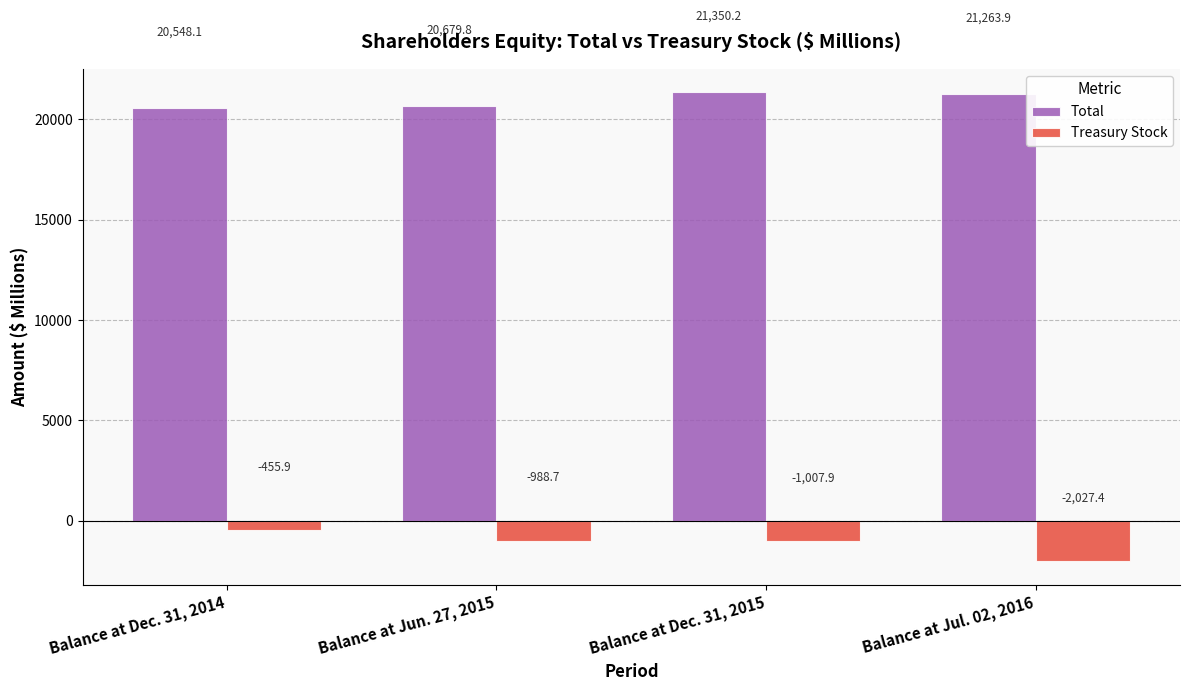

How many bars are there in each group?

2